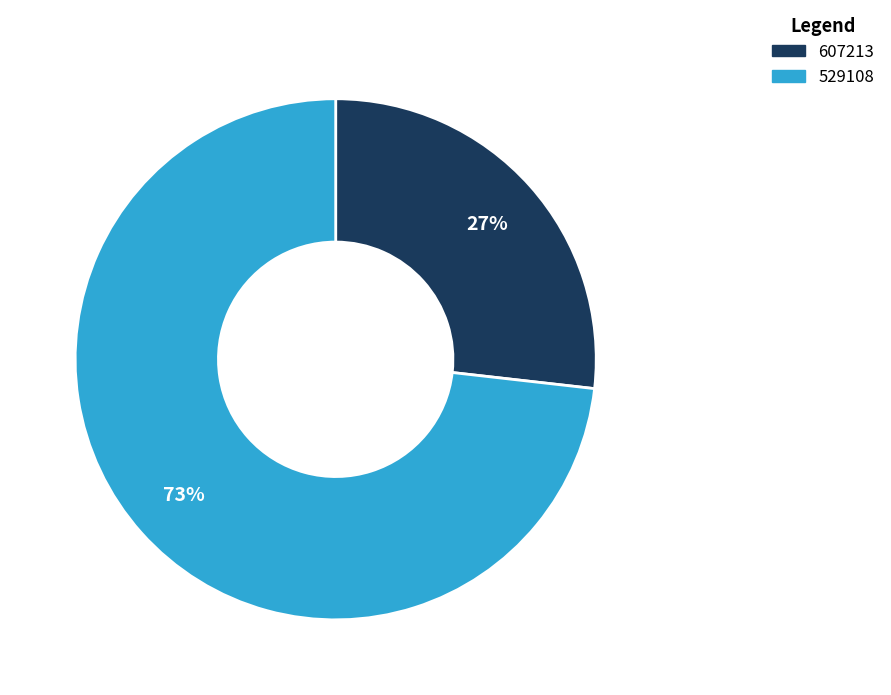

To the nearest percent, what percentage of the pie is 607213?

27%